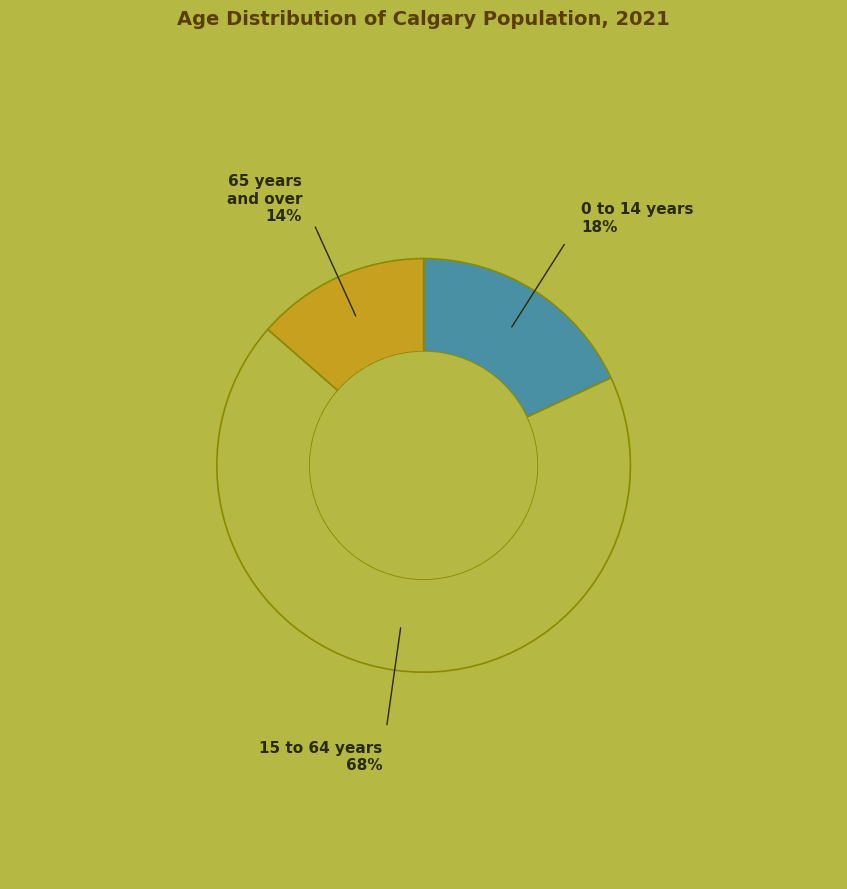

Does 15 to 64 years account for over 50% of the chart?

Yes